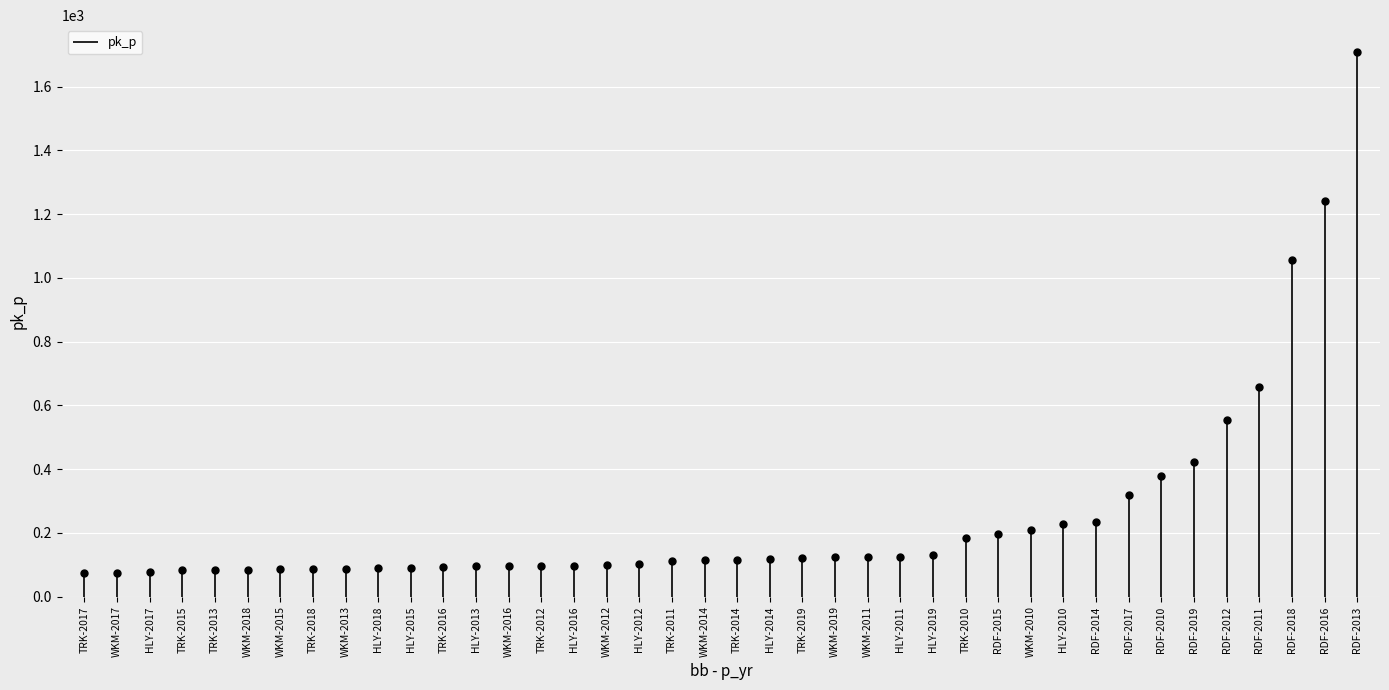

List the labels in order of value, largest first.

RDF-2013, RDF-2016, RDF-2018, RDF-2011, RDF-2012, RDF-2019, RDF-2010, RDF-2017, RDF-2014, HLY-2010, WKM-2010, RDF-2015, TRK-2010, HLY-2019, HLY-2011, WKM-2011, WKM-2019, TRK-2019, HLY-2014, TRK-2014, WKM-2014, TRK-2011, HLY-2012, WKM-2012, HLY-2016, TRK-2012, WKM-2016, HLY-2013, TRK-2016, HLY-2015, HLY-2018, WKM-2013, TRK-2018, WKM-2015, WKM-2018, TRK-2013, TRK-2015, HLY-2017, WKM-2017, TRK-2017